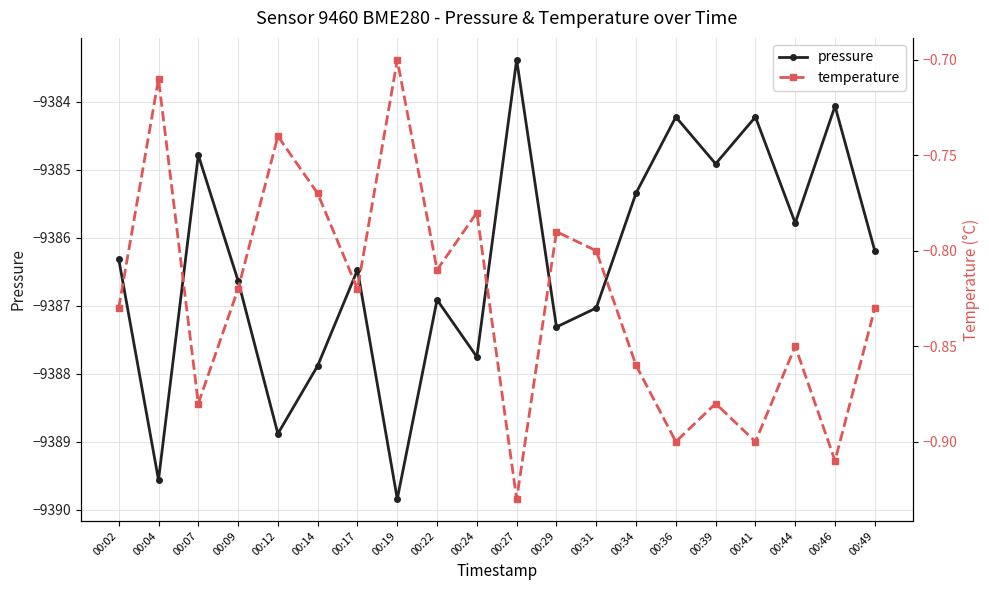

What is the value of the temperature point at the 6th from the left?

-0.8